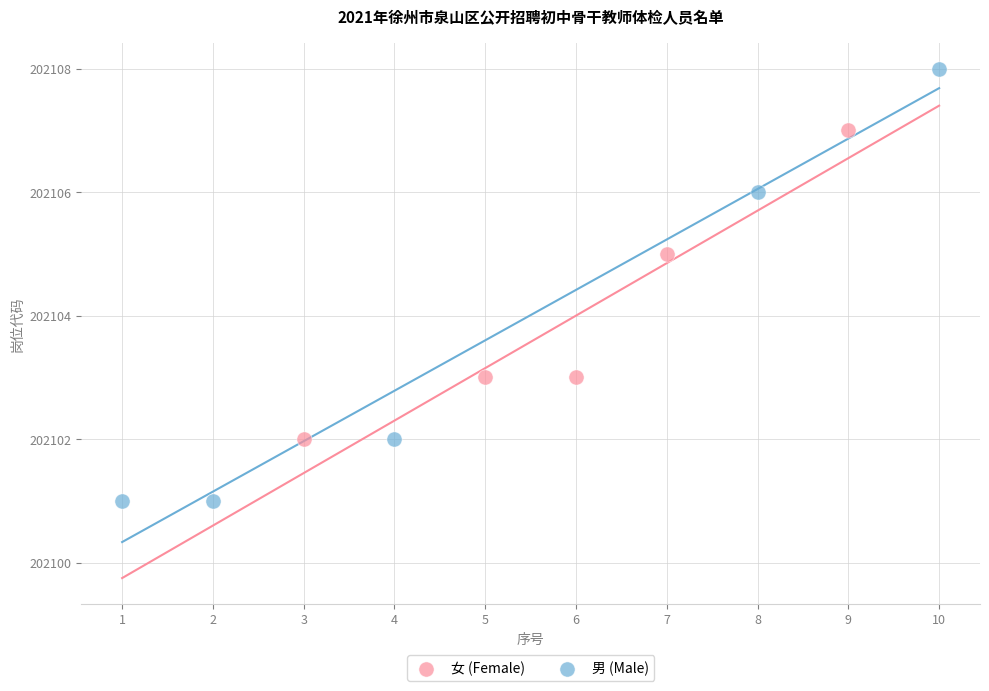

Which series reaches the maximum Y coordinate?

男 (Male)